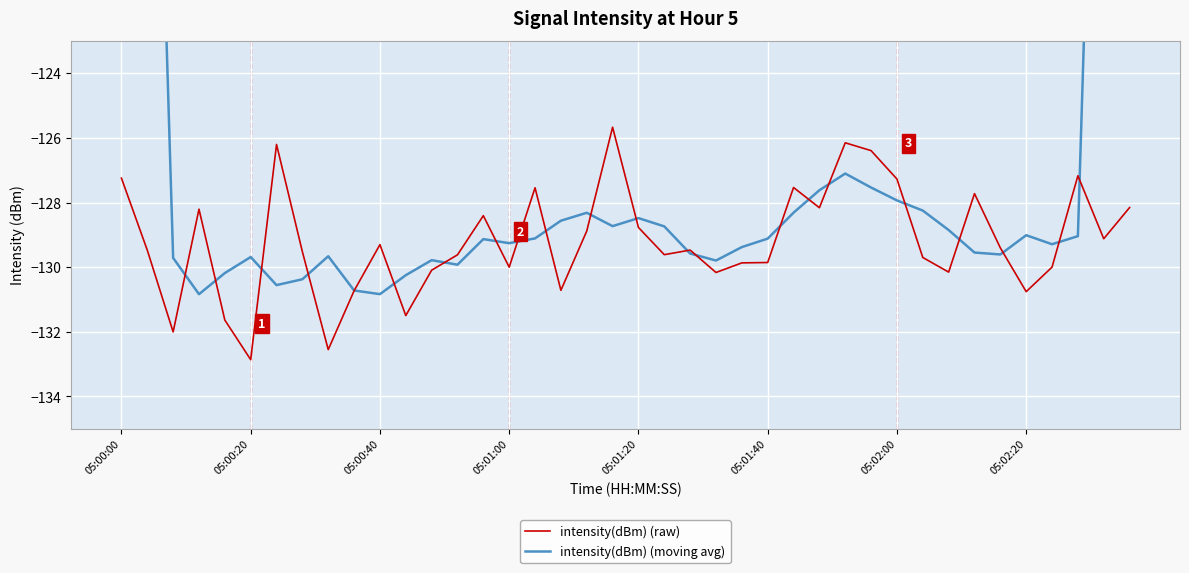

At which label does intensity(dBm) (raw) reach its minimum?

05:00:20